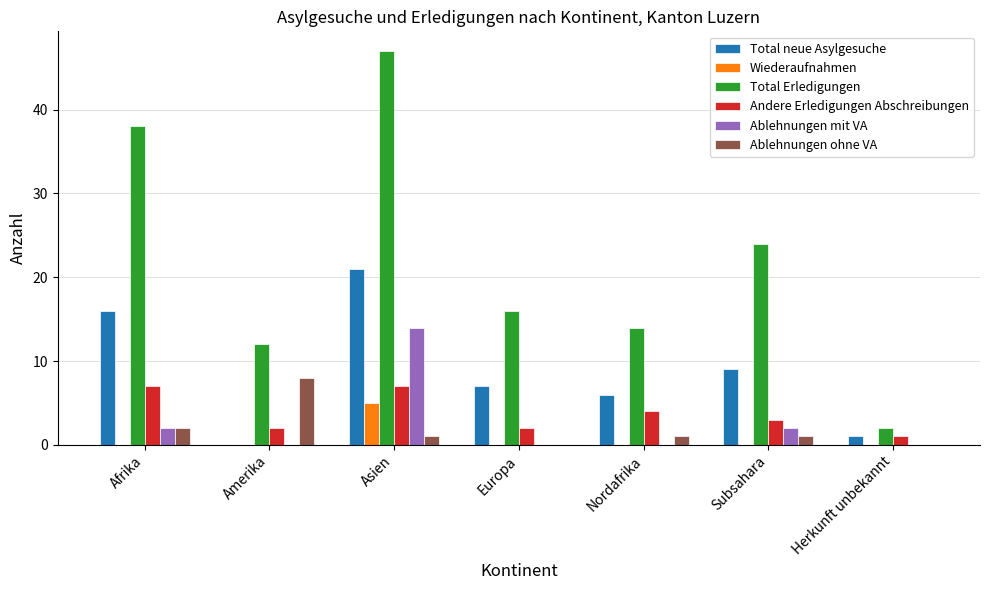

What is the total value across all series at Subsahara?

39